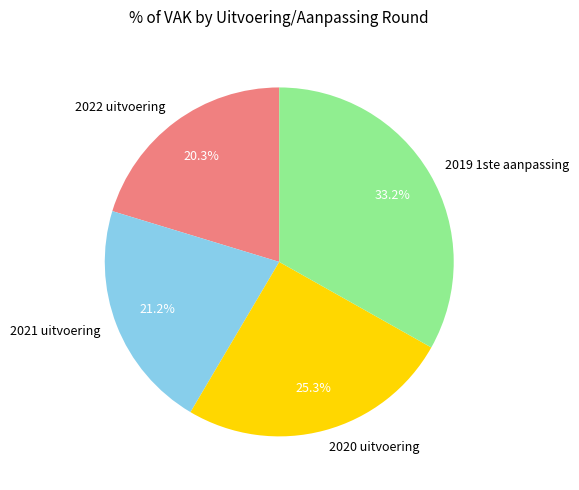

To the nearest percent, what percentage of the pie is 2019 1ste aanpassing?

33%